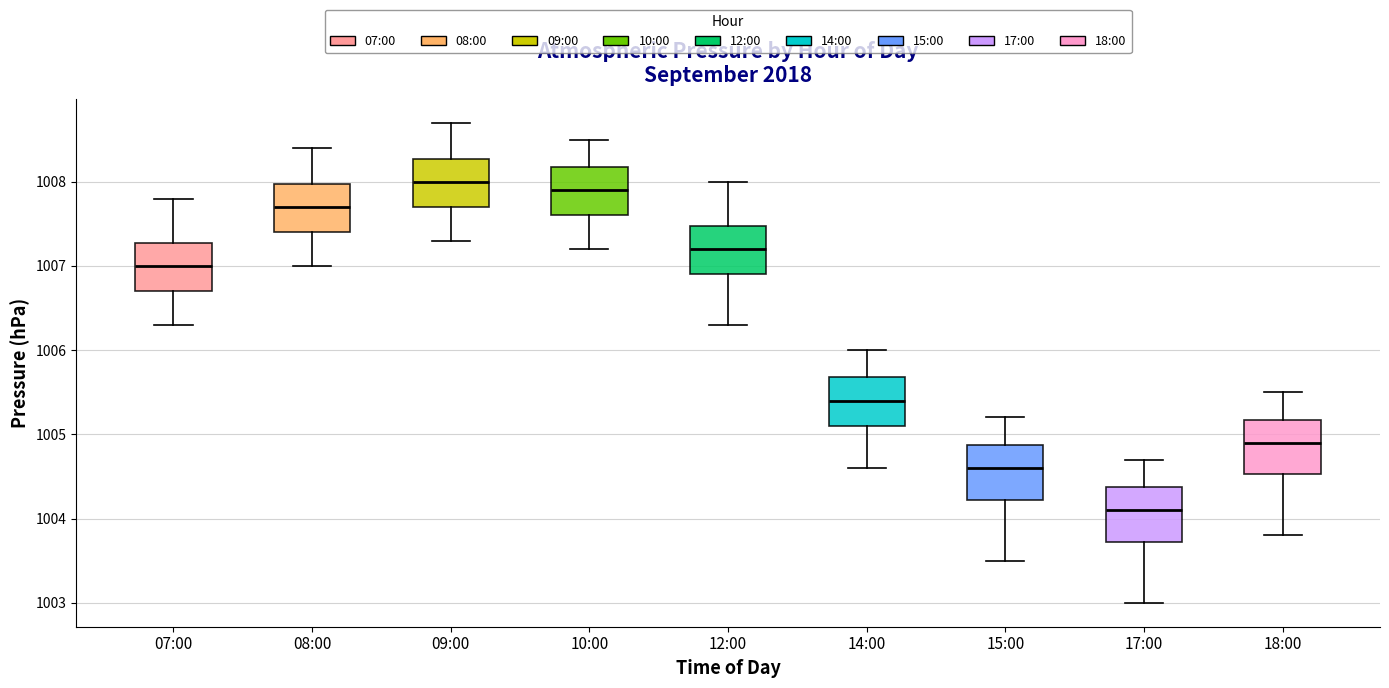

Which box has the lowest median line?

17:00